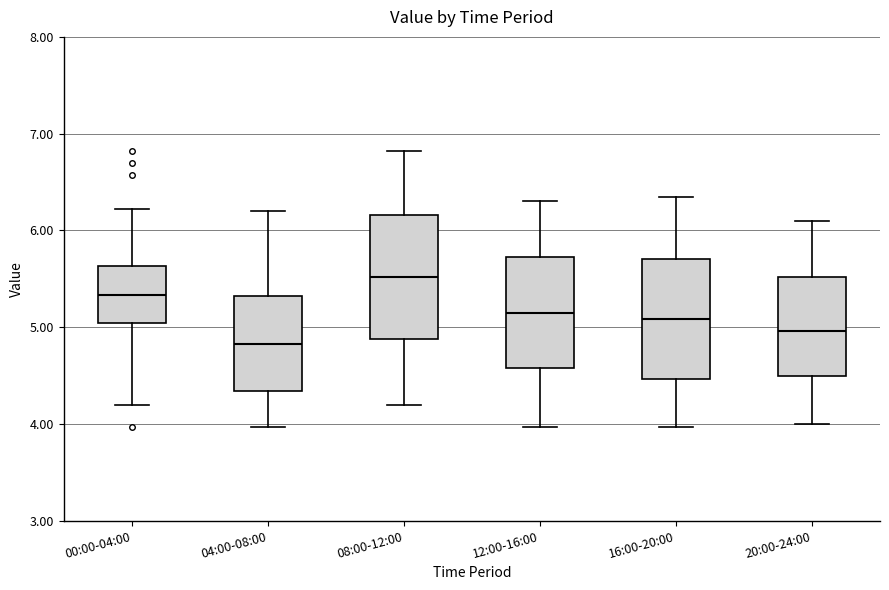

Reading left to right, read every box against the y-axis: the position of its median line, the range the box covers, and the ends of its whiskers. The values are not printed on the chart, so give them approximately, as read against the axis.

00:00-04:00: median 5.3, box 5.0 to 5.6, whiskers 4.2 to 6.2
04:00-08:00: median 4.8, box 4.3 to 5.3, whiskers 4.0 to 6.2
08:00-12:00: median 5.5, box 4.9 to 6.2, whiskers 4.2 to 6.8
12:00-16:00: median 5.2, box 4.6 to 5.7, whiskers 4.0 to 6.3
16:00-20:00: median 5.1, box 4.5 to 5.7, whiskers 4.0 to 6.4
20:00-24:00: median 5.0, box 4.5 to 5.5, whiskers 4.0 to 6.1